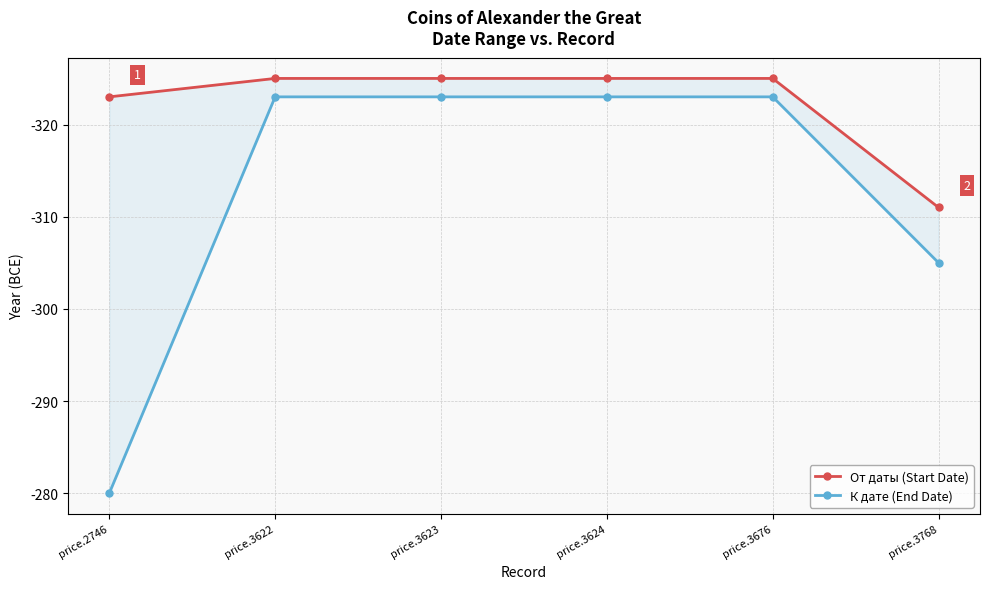

True or false: От даты (Start Date) and К дате (End Date) intersect in this chart.

False